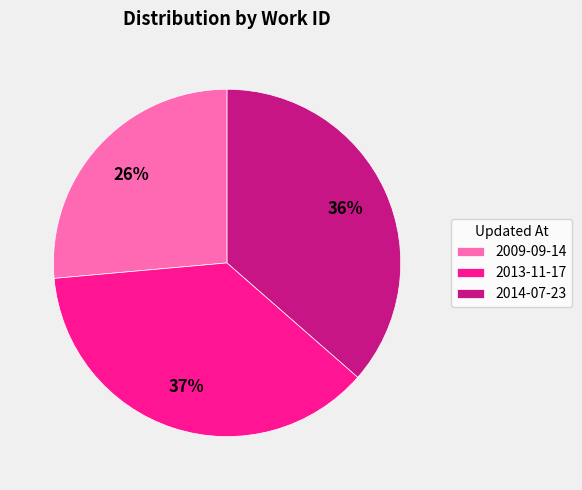

Is the sum of 2009-09-14 and 2014-07-23 greater than half?

Yes